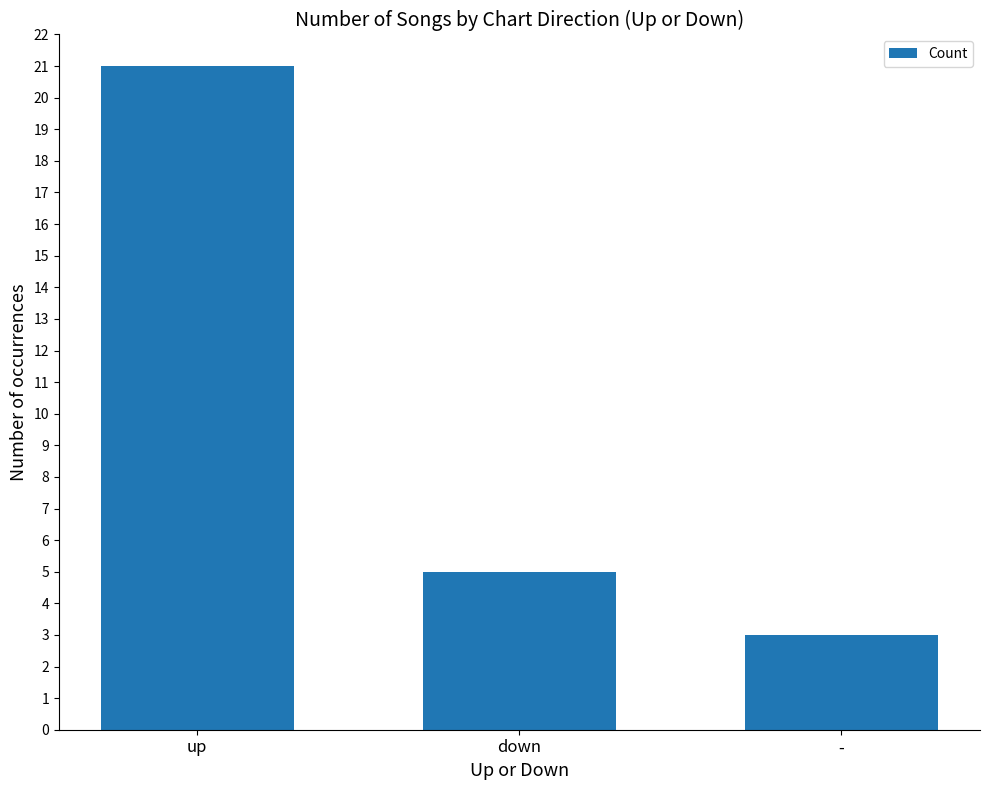

What is the difference between the maximum and minimum values?

18